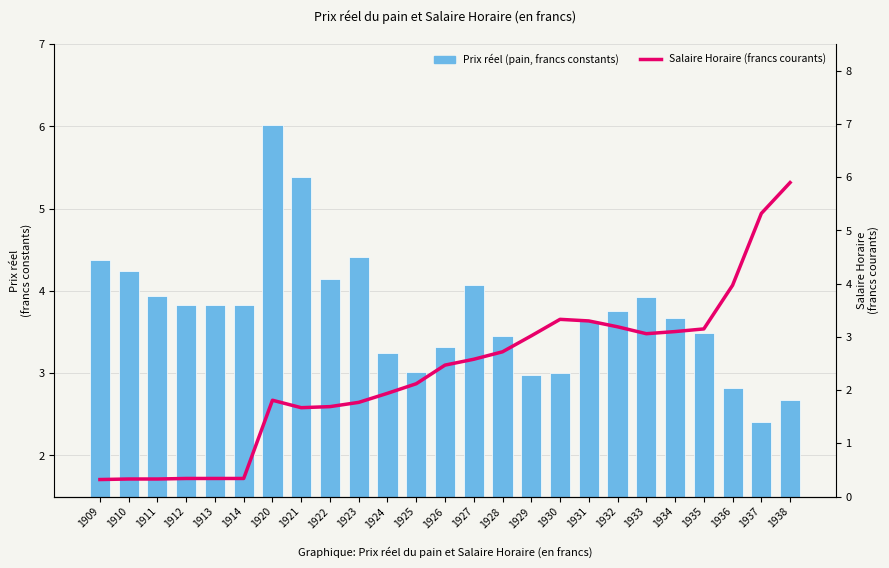

How many values in the Prix réel (pain, francs constants) series are below 3?

4